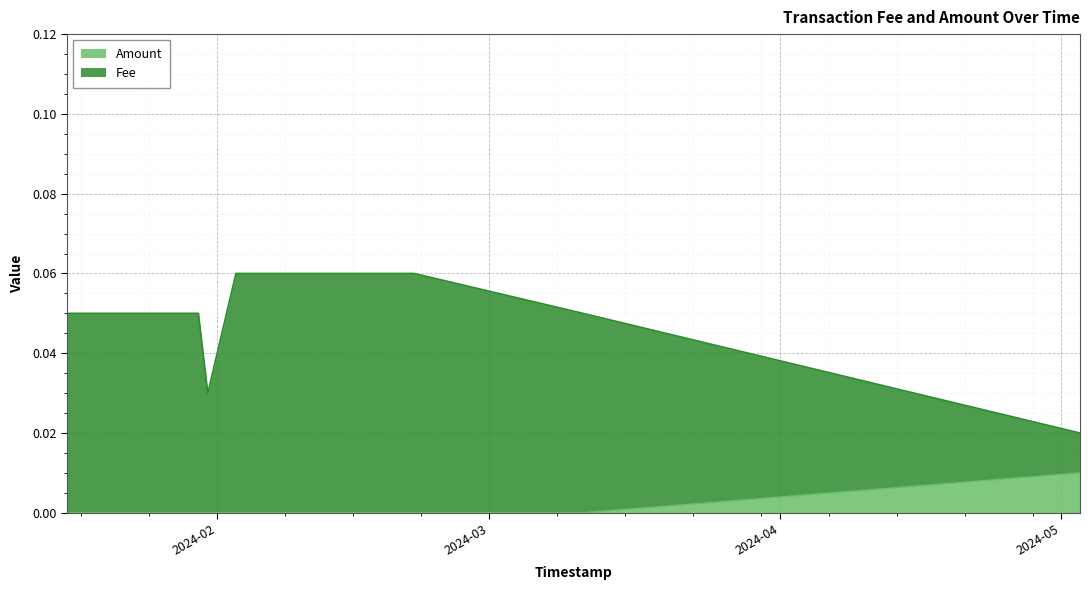

List the series in order of their peak value, lowest first.

Amount, Fee